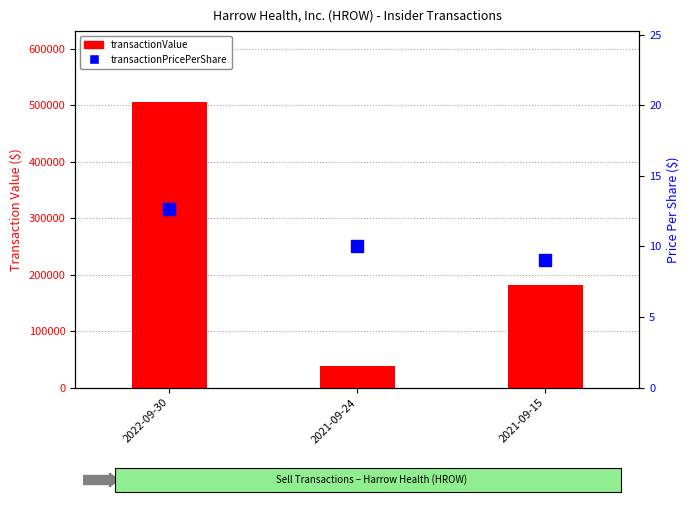

Is the value of transactionValue at 2022-09-30 greater than the value of transactionPricePerShare at 2022-09-30?

Yes